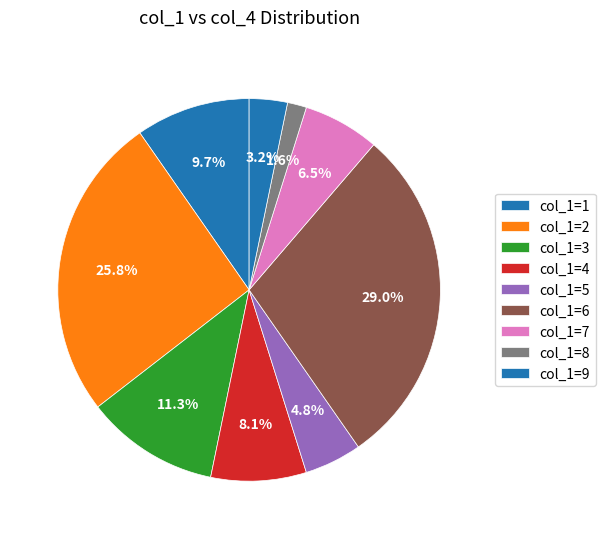

How many segments does this pie chart have?

9